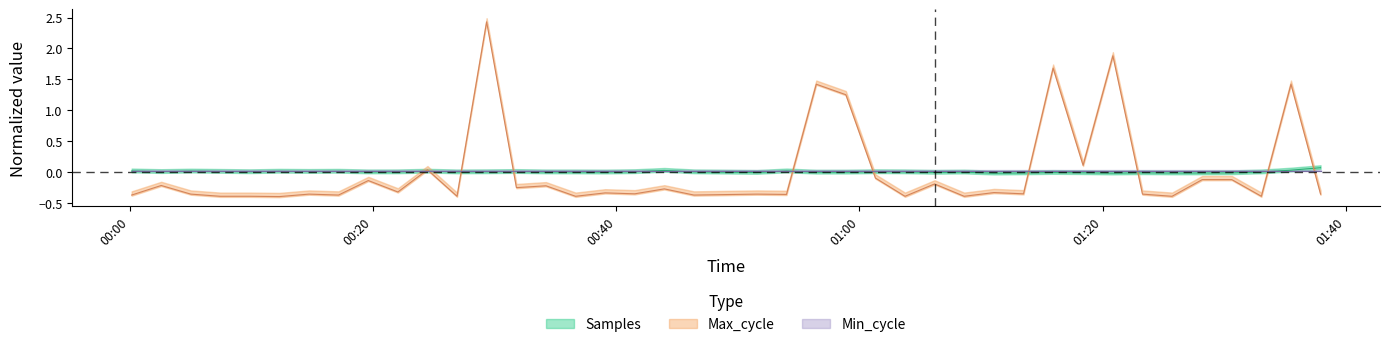

What is the difference between the second highest and second lowest values in the Max_cycle series?

2.3